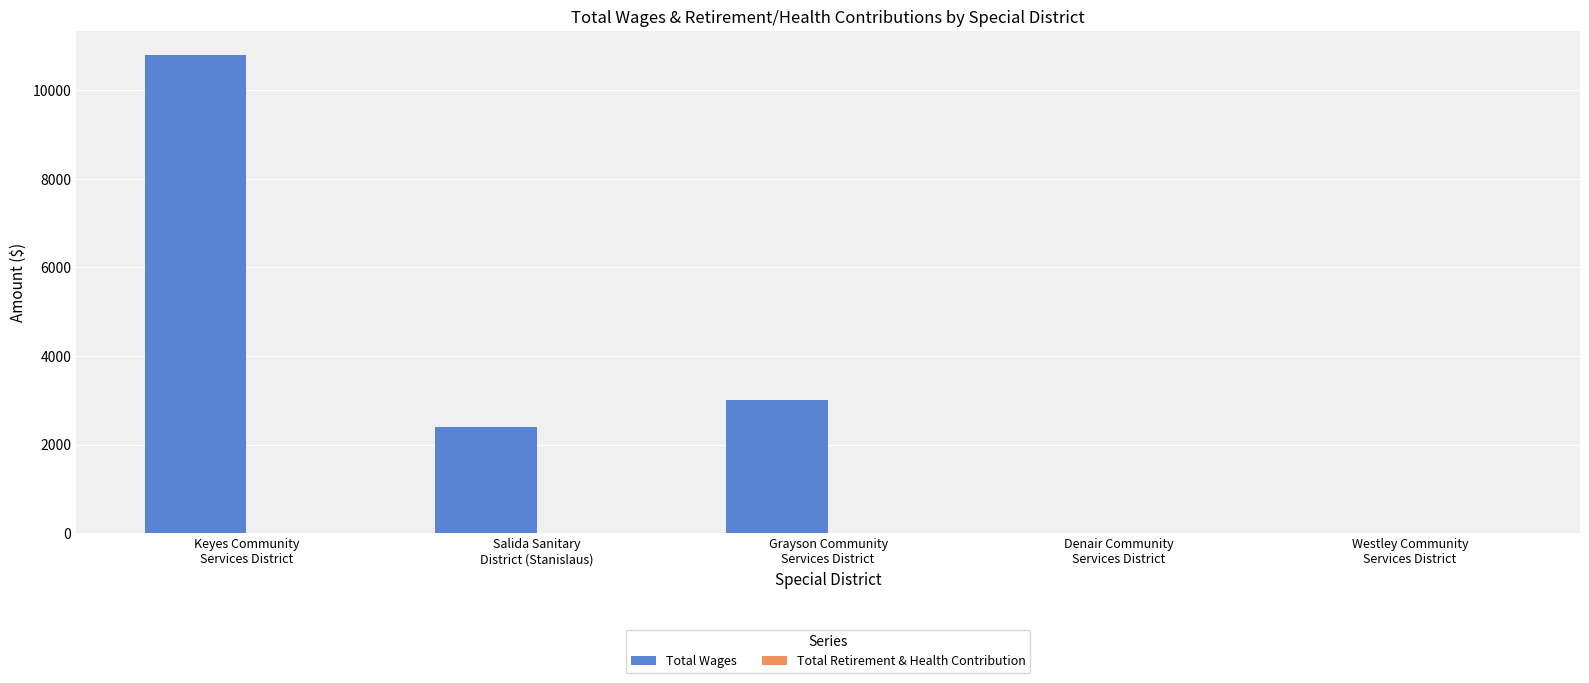

What is the maximum value shown in the chart?

10800